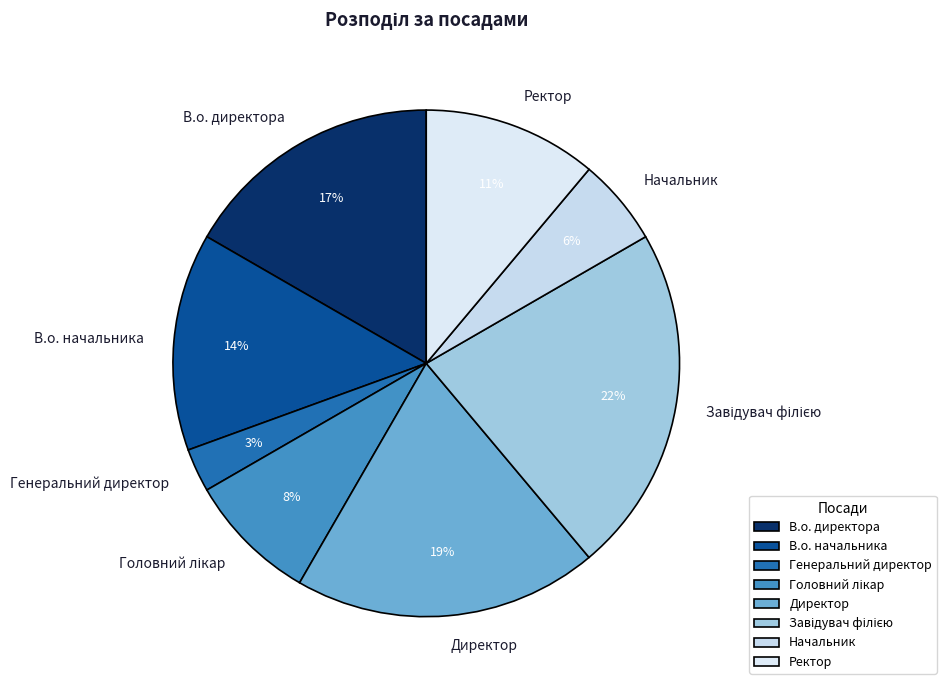

Is it true that В.о. директора is 27% of the pie?

False